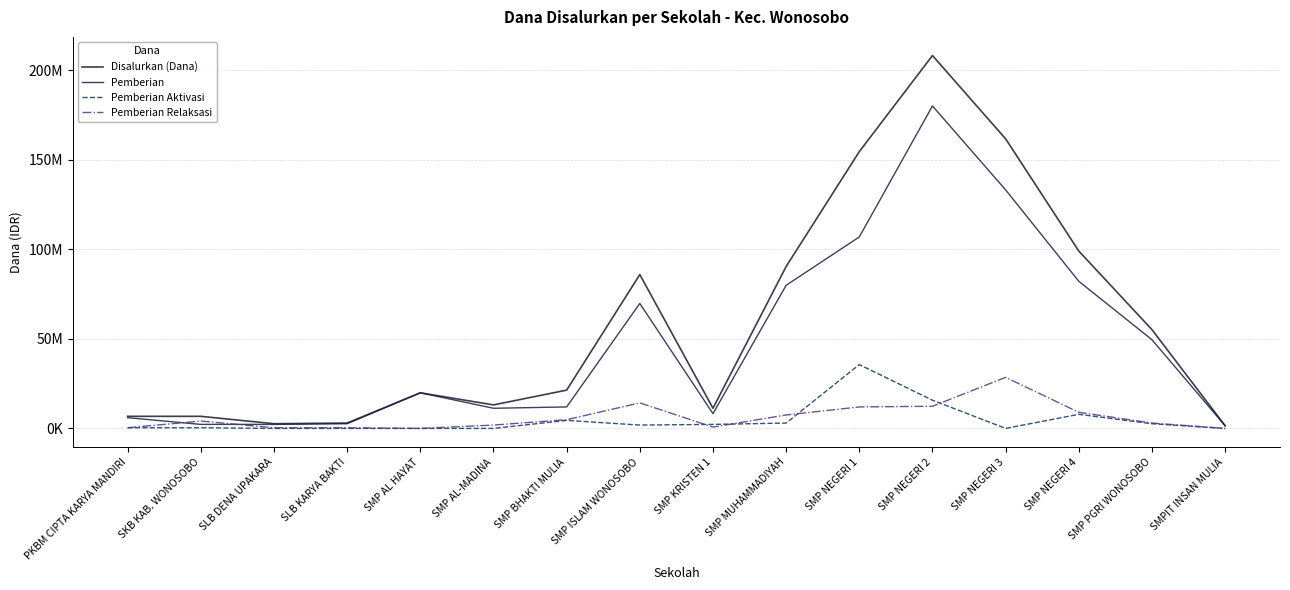

True or false: Disalurkan (Dana) has more than 2 interior local peaks.

True